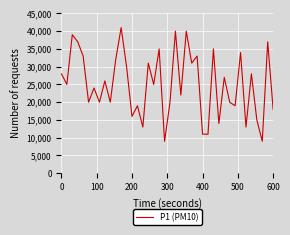

What is the minimum value shown in the chart?

9000